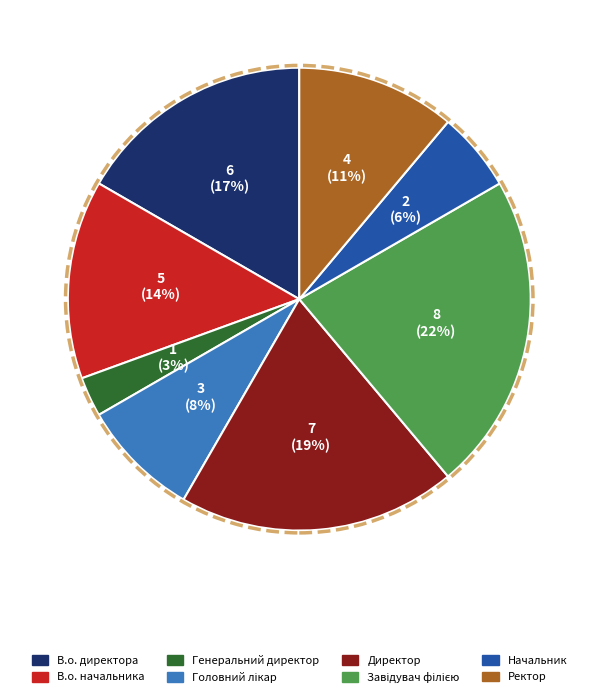

To the nearest percent, what is the combined percentage of Генеральний директор and В.о. начальника?

17%